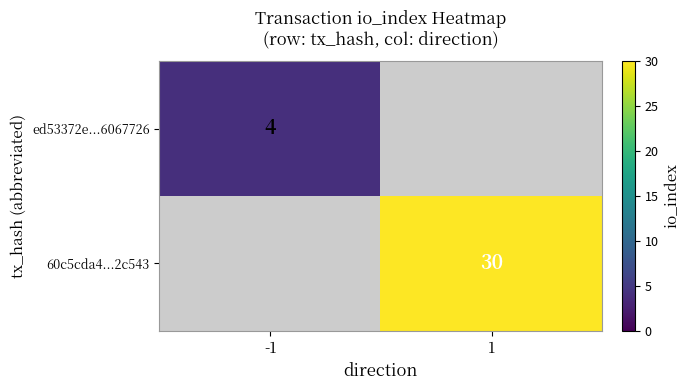

Is the value of 60c5cda4...2c543 at 1 greater than the value of ed53372e...6067726 at -1?

Yes